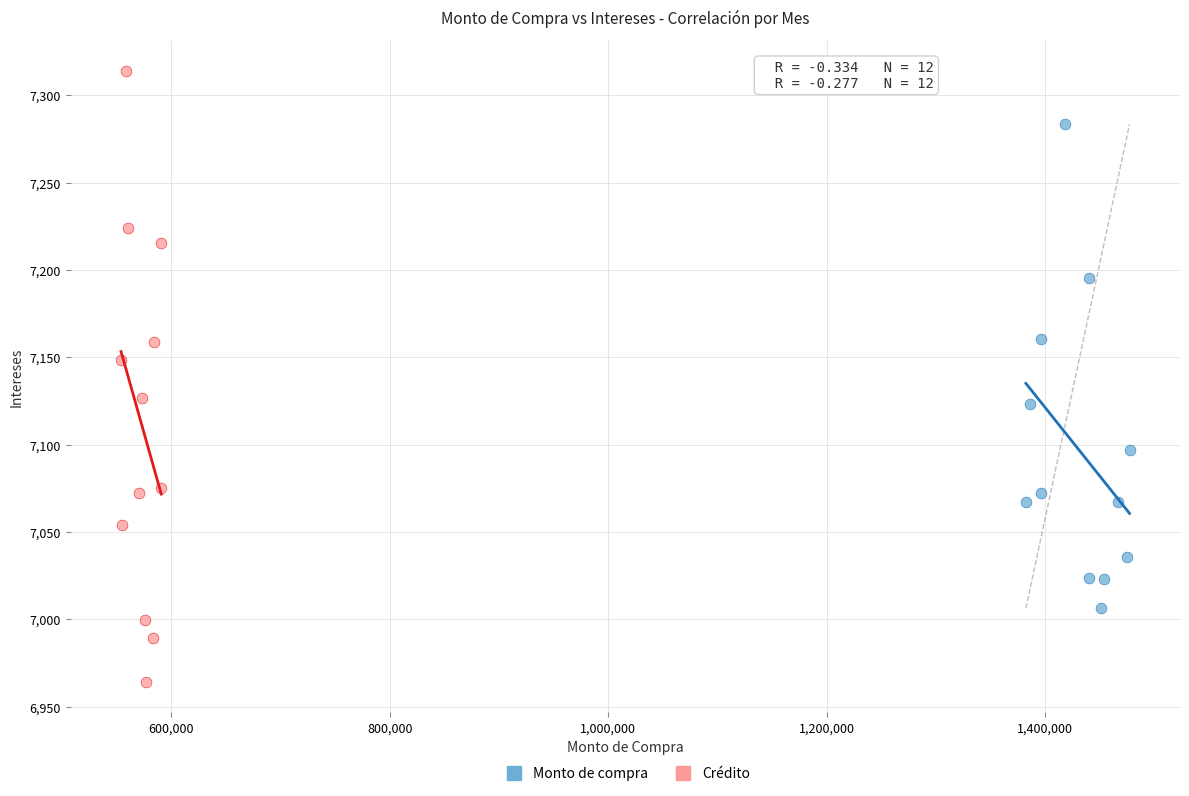

Which series reaches the minimum Y coordinate?

Crédito